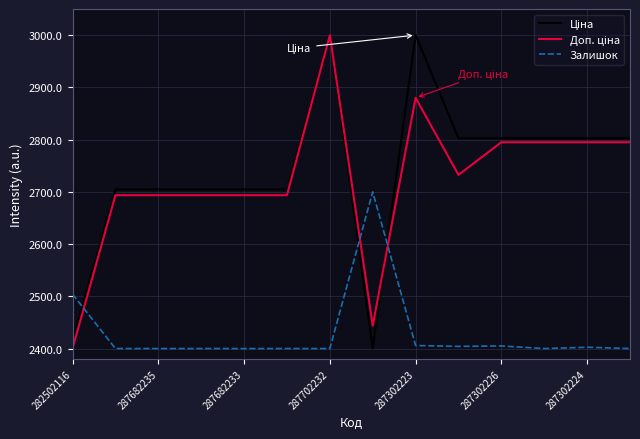

What is the minimum value shown in the chart?

2400.0